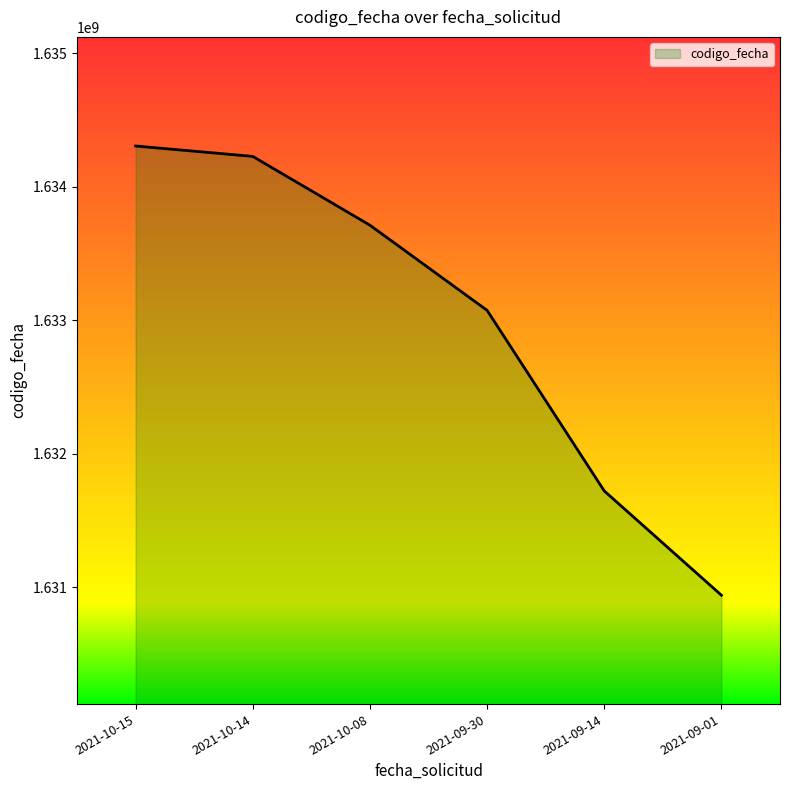

What is the sum of all values?

9797979948